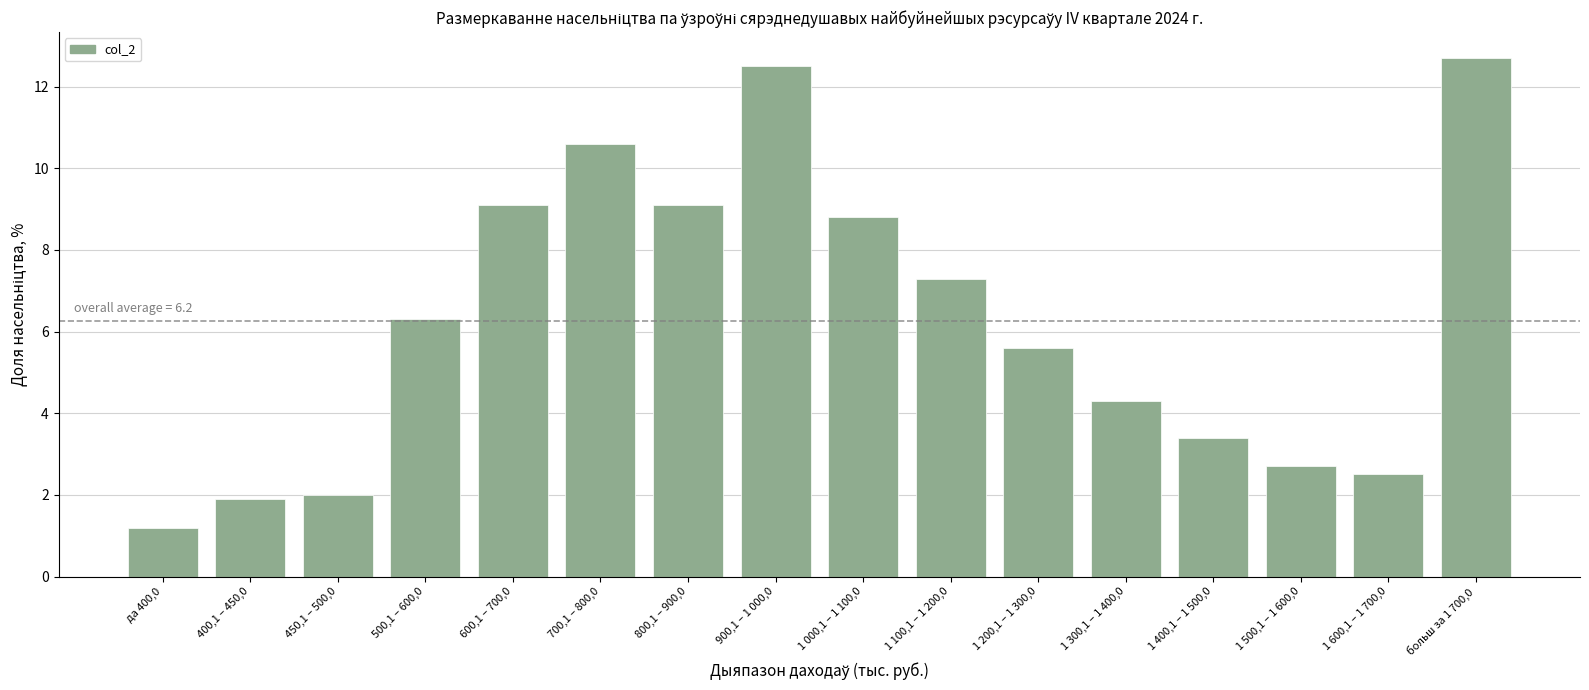

Which category has the lowest value across all series?

да 400,0